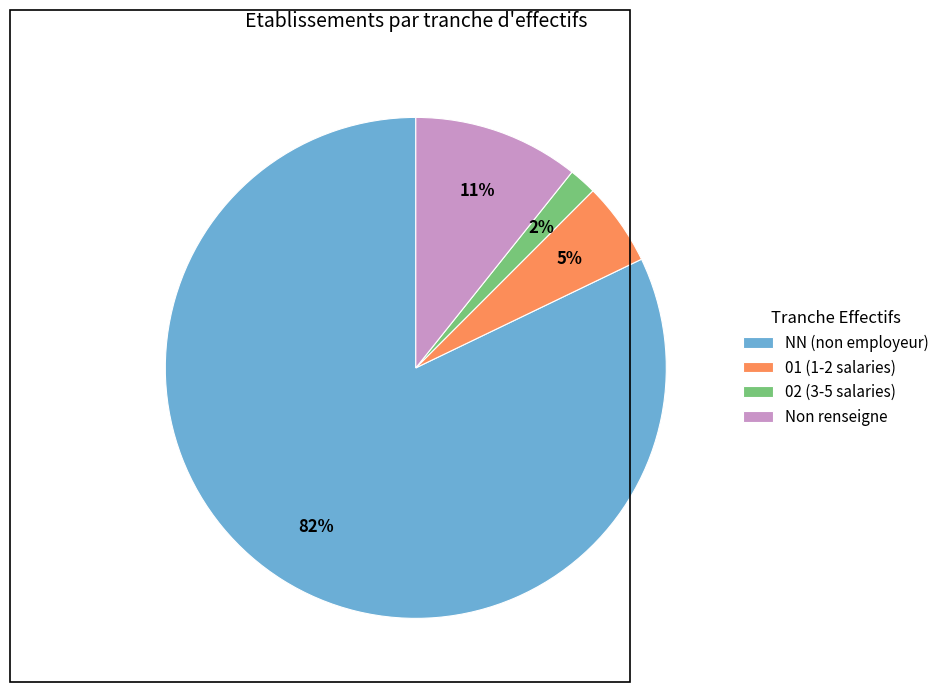

Do 02 (3-5 salaries) and 01 (1-2 salaries) together represent more than half of the pie?

No